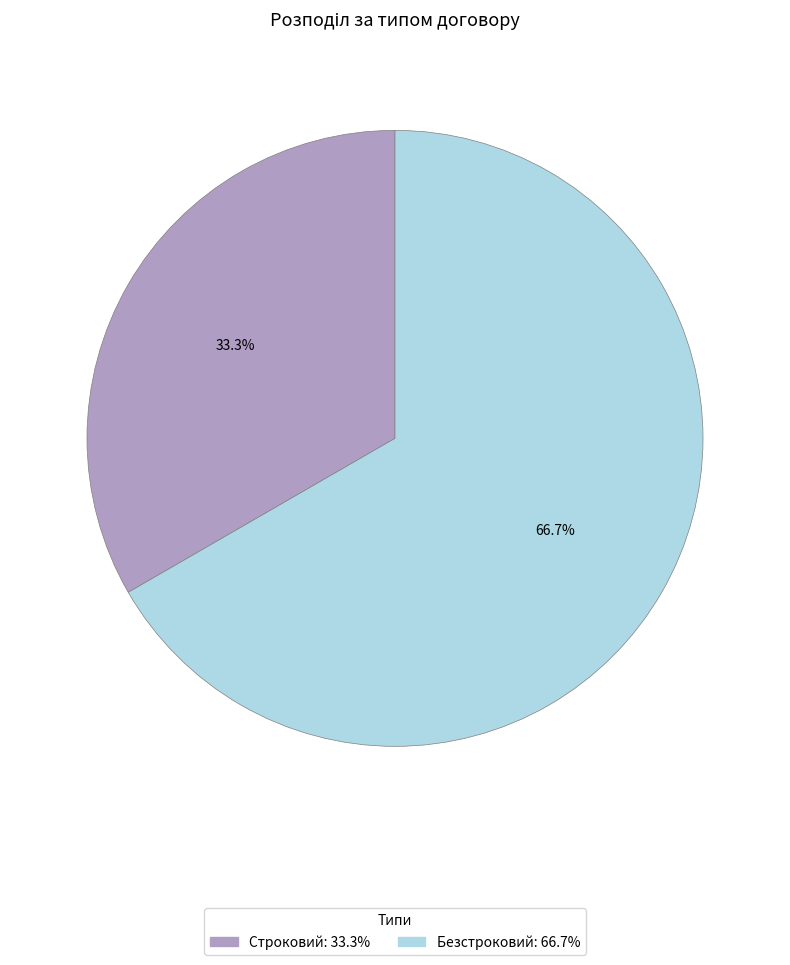

Which has a higher value, Безстроковий or Строковий?

Безстроковий